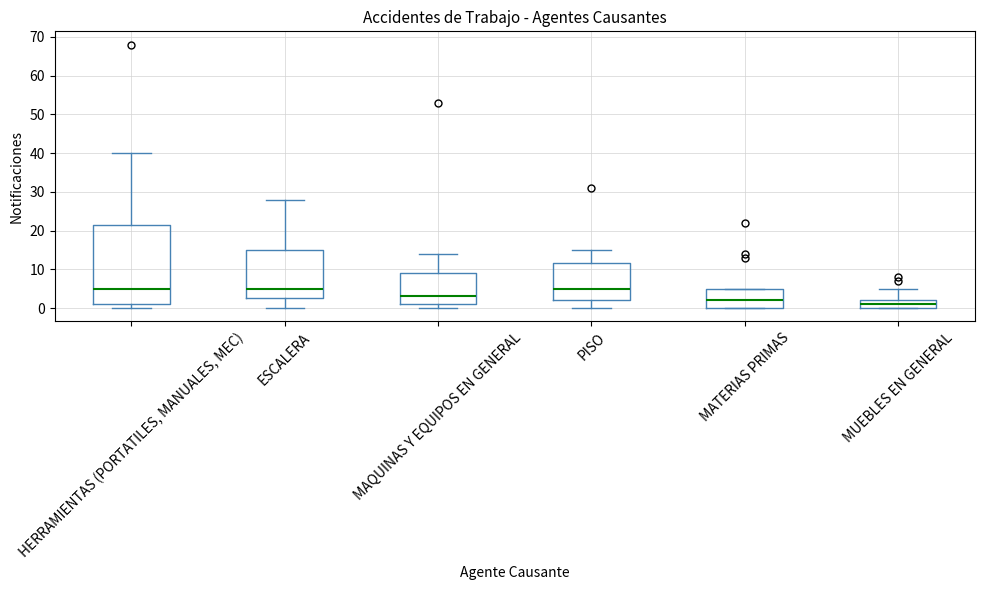

Which box has the lowest median line?

MUEBLES EN GENERAL